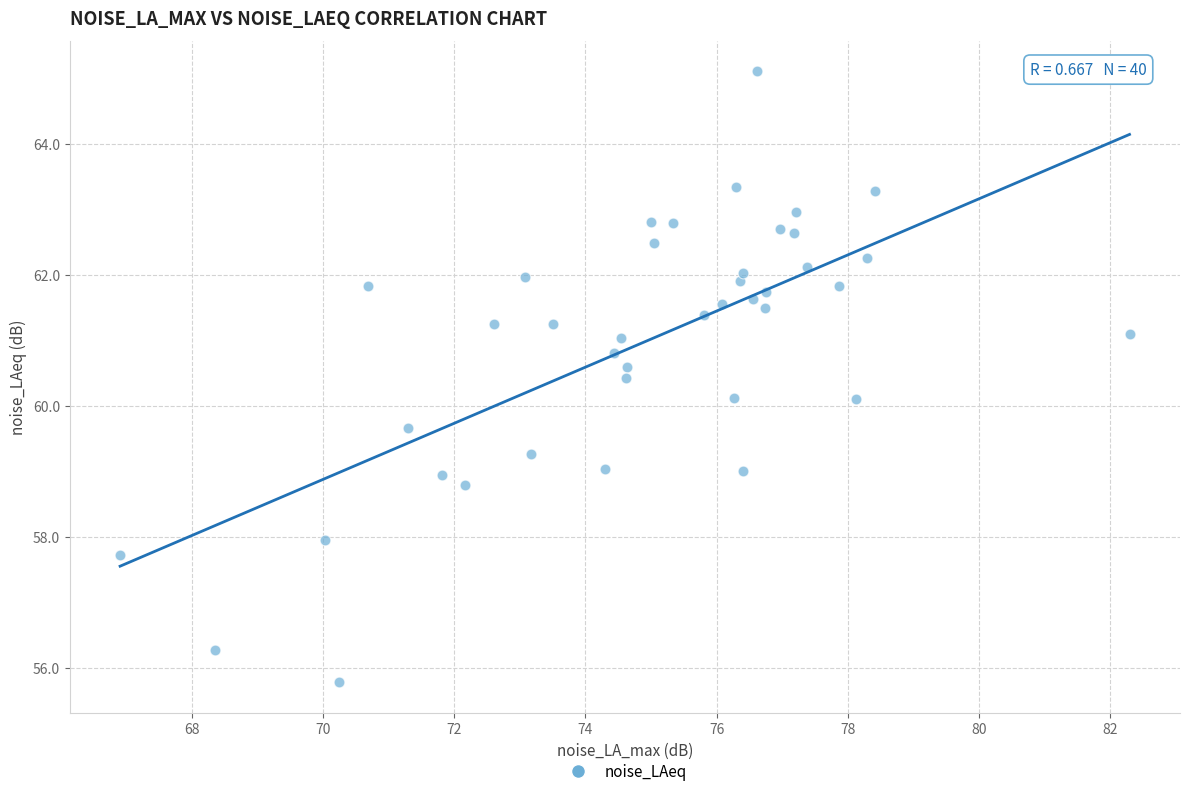

What is the range of Y values (max minus min)?

9.3